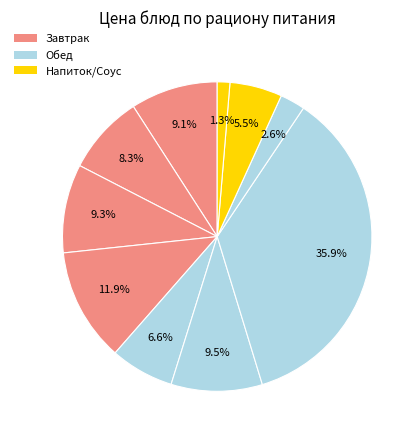

Count the number of slices in the pie.

10